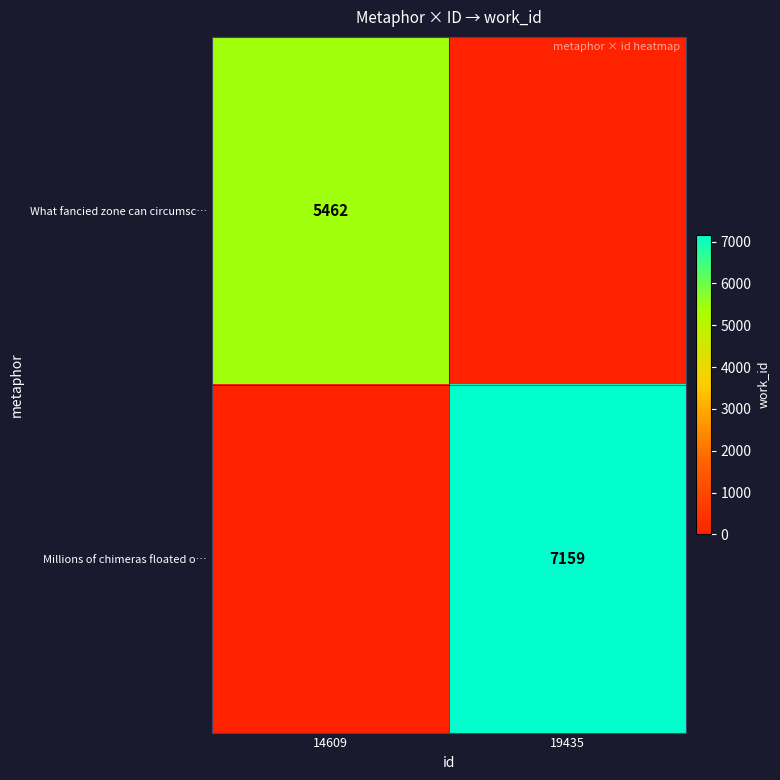

The value of What fancied zone can circumsc… at 14609 is 2489. True or false?

False